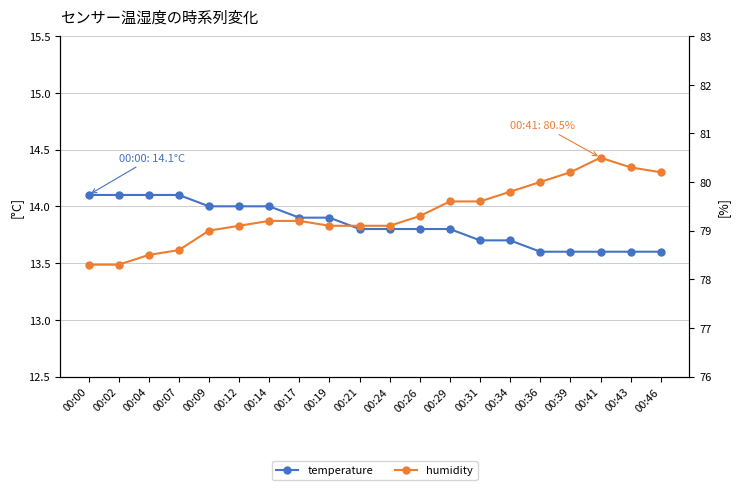

The humidity series shows 122.9 at 00:39. True or false?

False